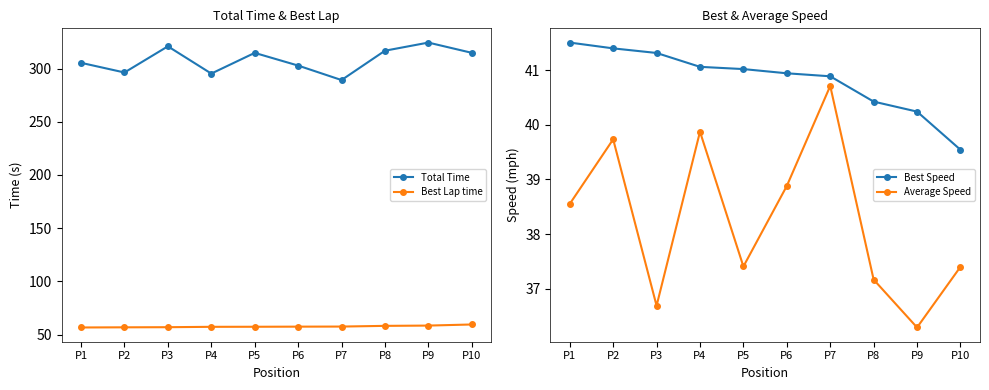

Where is the first local maximum for Total Time?

P3